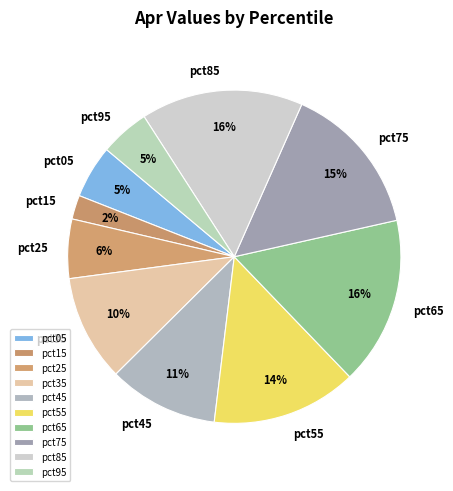

Does pct75 account for over 50% of the chart?

No